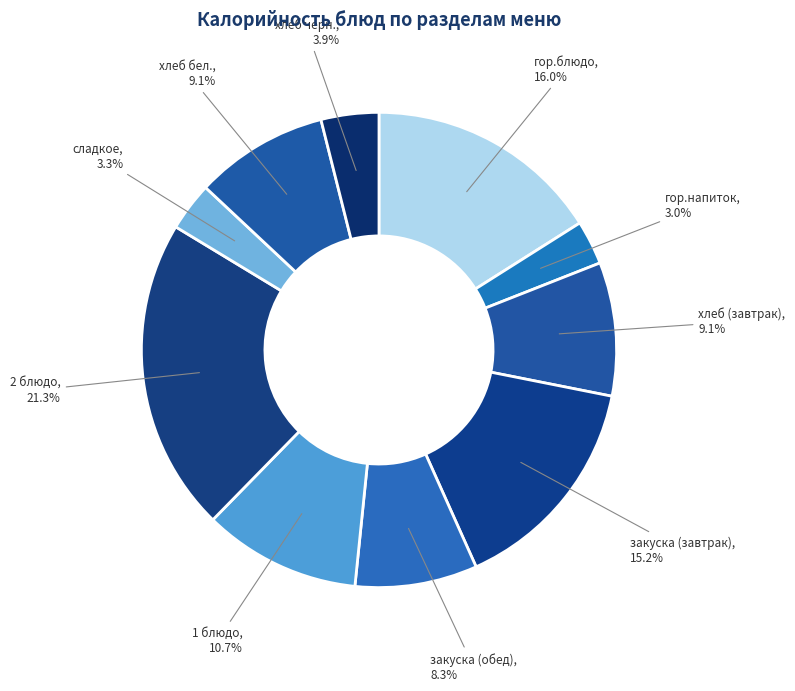

Does any single category account for the majority?

No